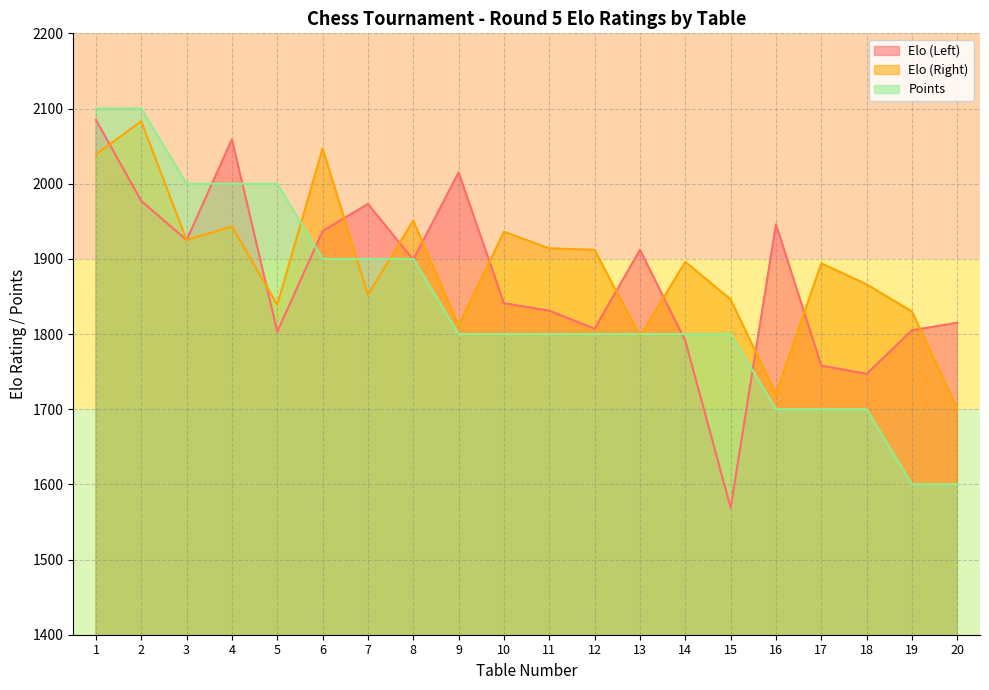

How many data points does each series have?

20